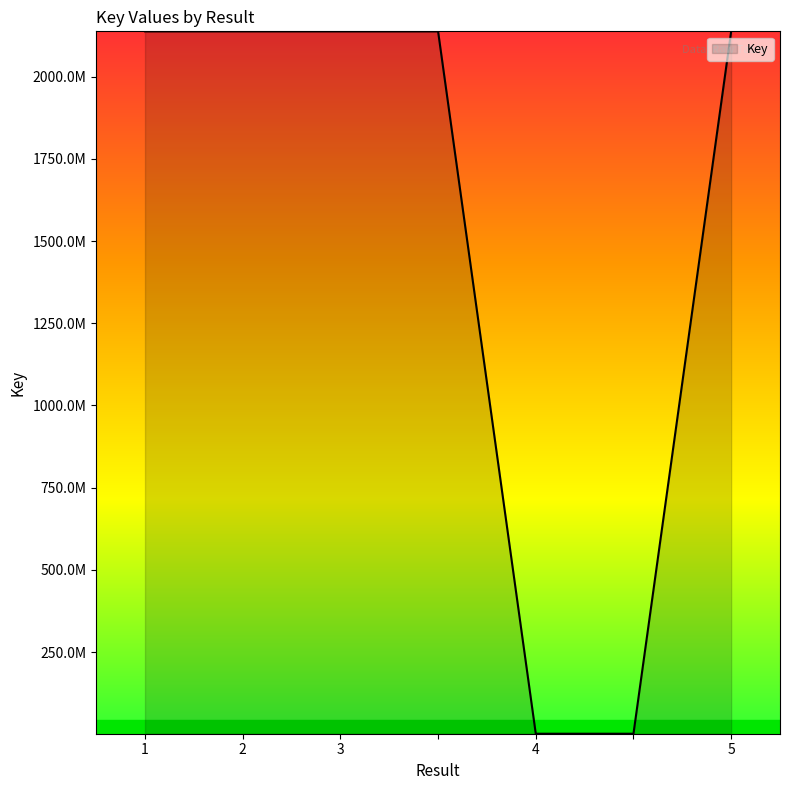

Does the chart display data point markers on the line(s)?

No